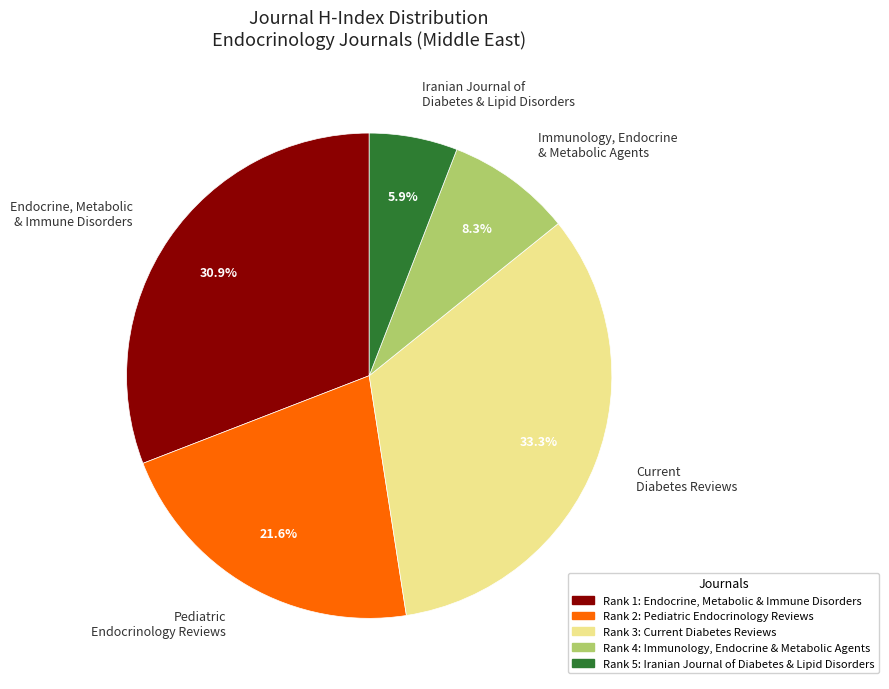

Rank the categories by value from highest to lowest.

Current Diabetes Reviews, Endocrine, Metabolic & Immune Disorders, Pediatric Endocrinology Reviews, Immunology, Endocrine & Metabolic Agents, Iranian Journal of Diabetes & Lipid Disorders